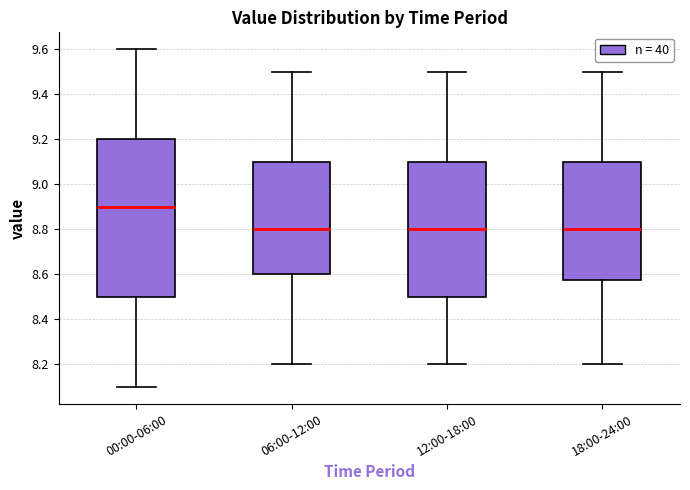

Which box is the tallest, from its lower edge to its upper edge?

00:00-06:00